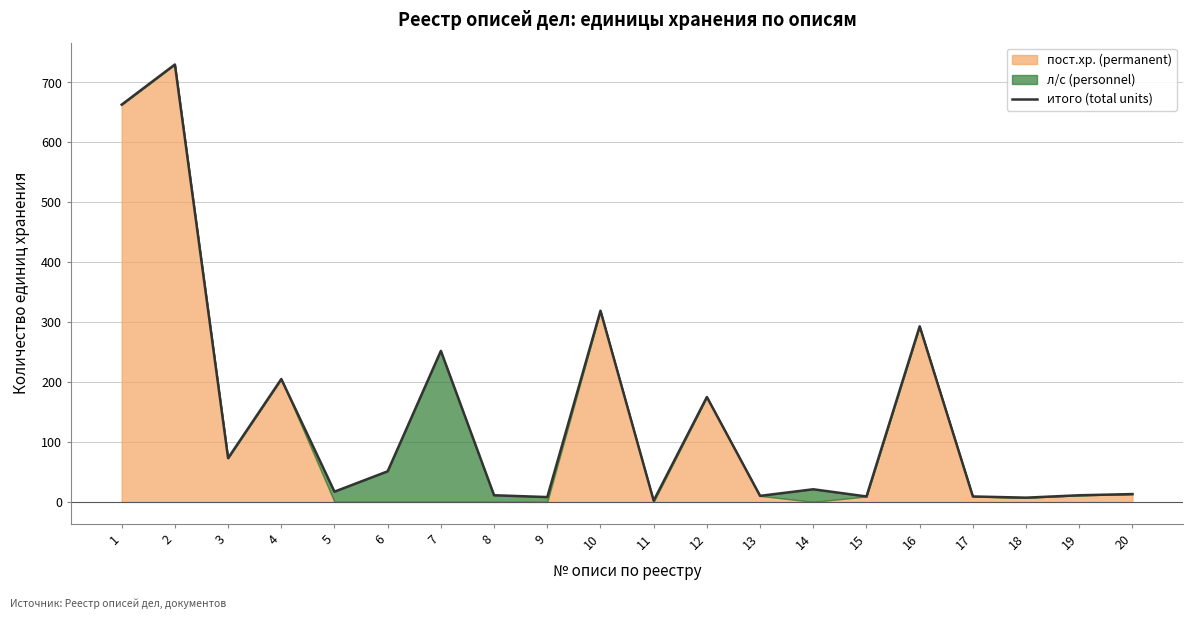

What is the average value?

144